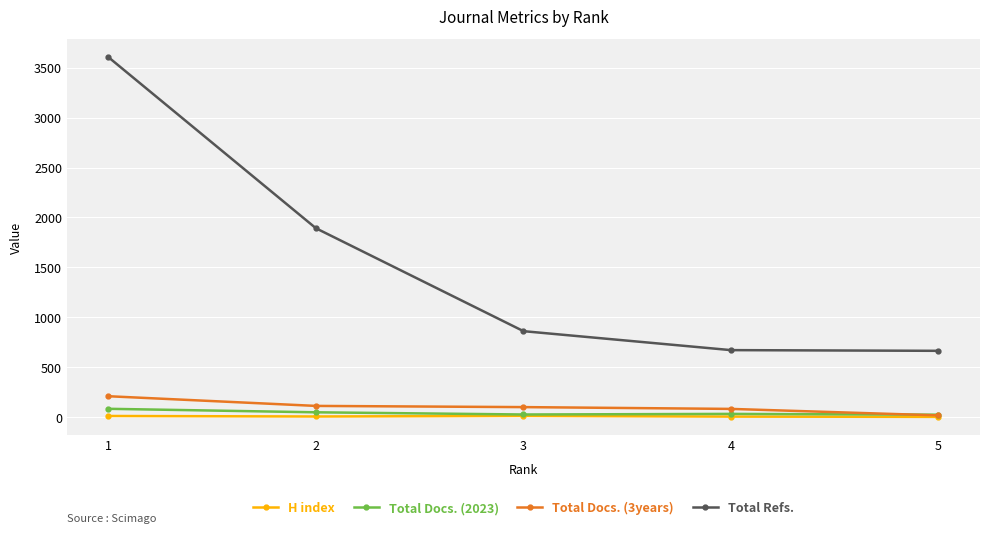

What is the value of the Total Docs. (3years) point at the 1st from the left?

209